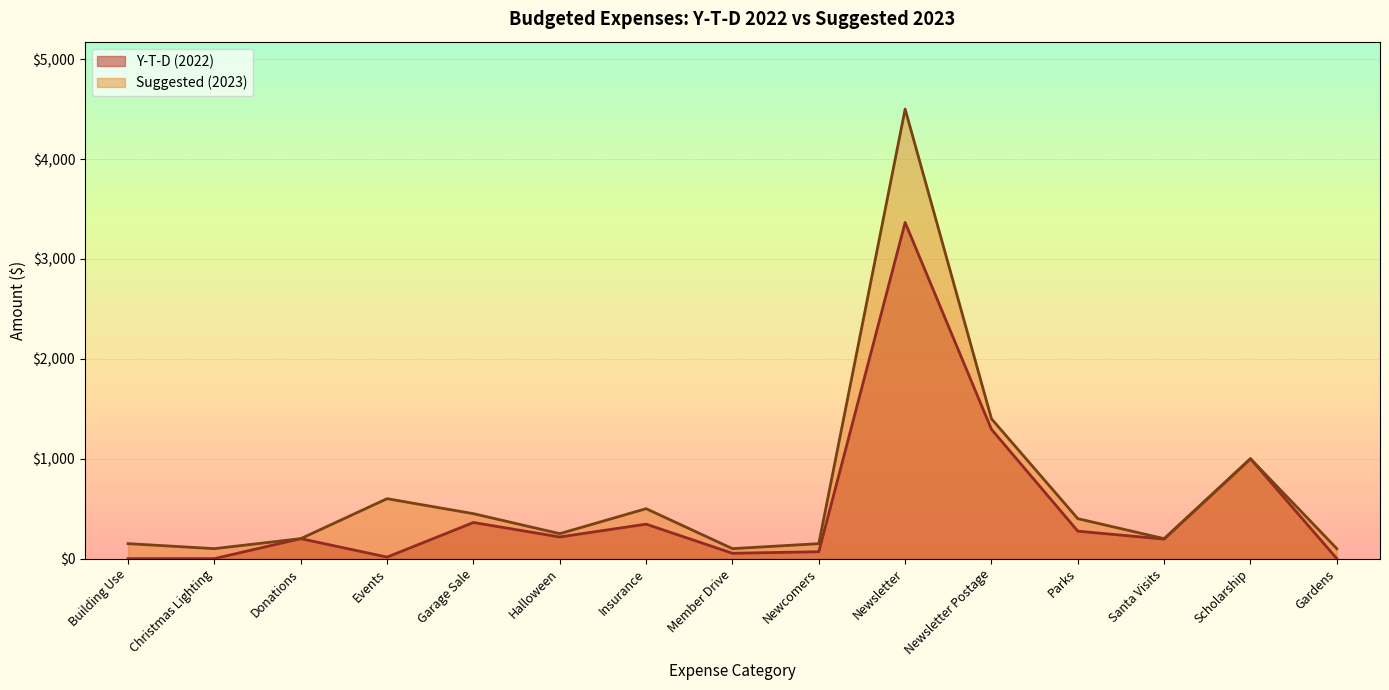

True or false: Y-T-D (2022) has more than 1 interior local peaks.

True